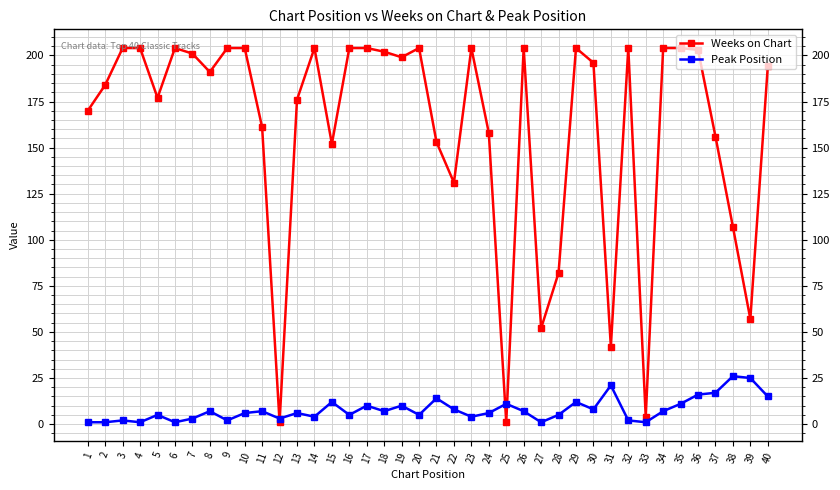

What is the average value of the Weeks on Chart series?

160